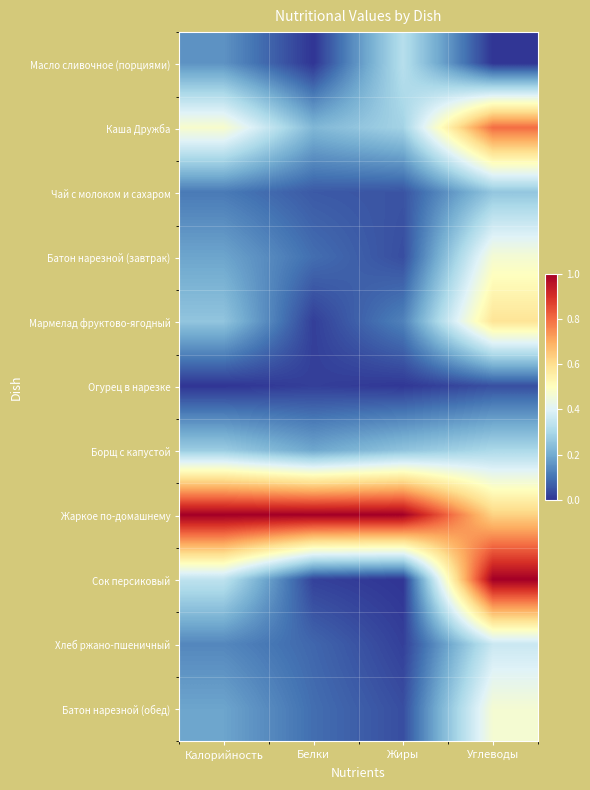

Which series has the largest range (max minus min)?

Сок персиковый